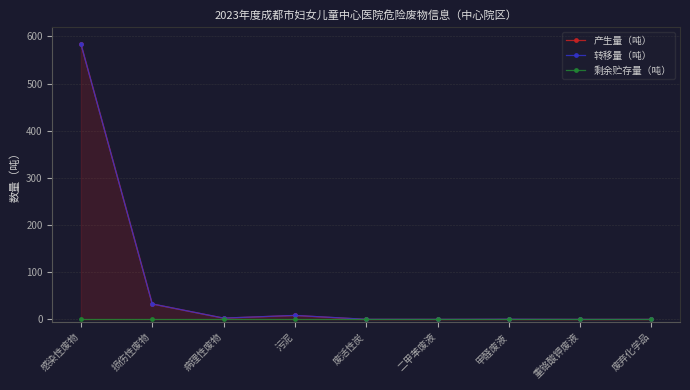

Which series has the widest spread of values?

产生量（吨）